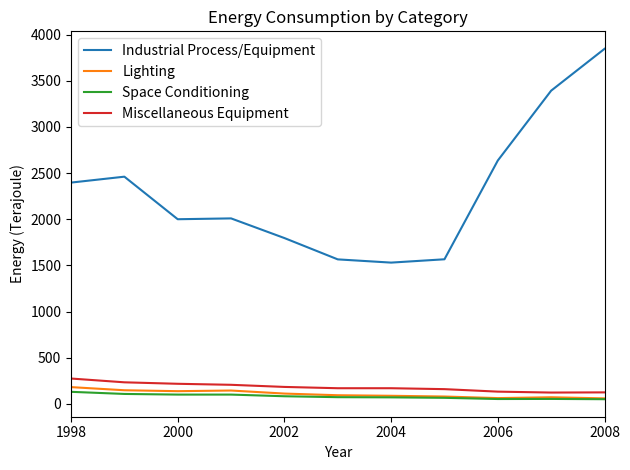

What is the minimum value for Miscellaneous Equipment?

122